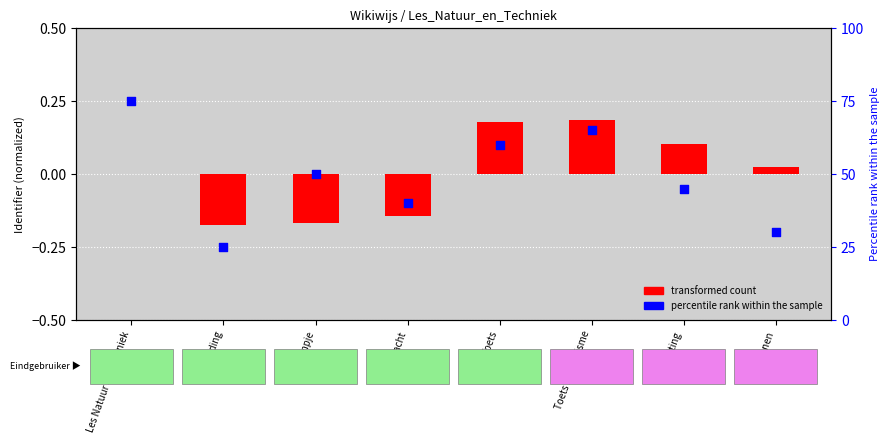

Which series has the largest total across all categories?

percentile rank within the sample